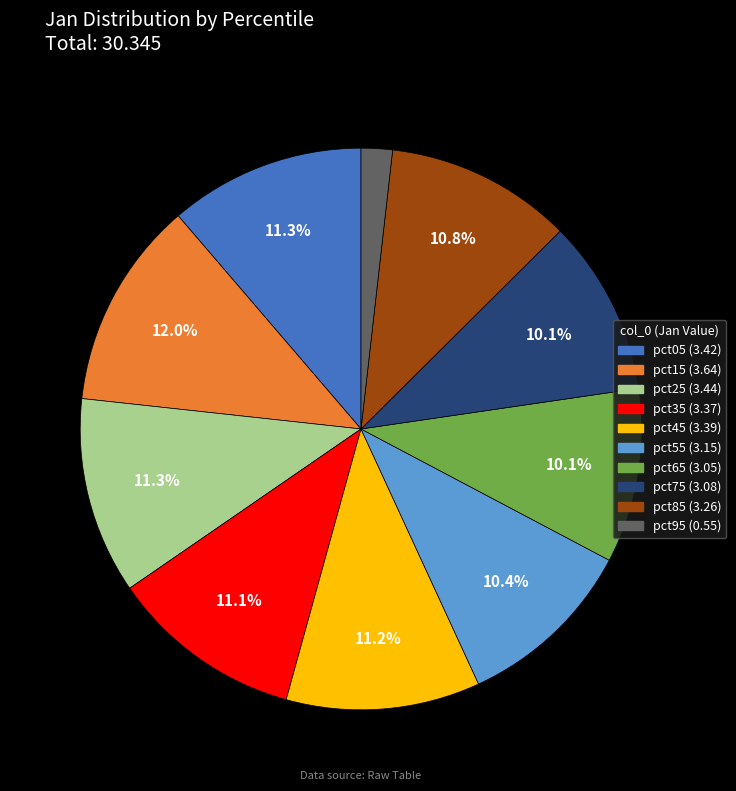

What portion of the pie excludes pct85?

89.2%